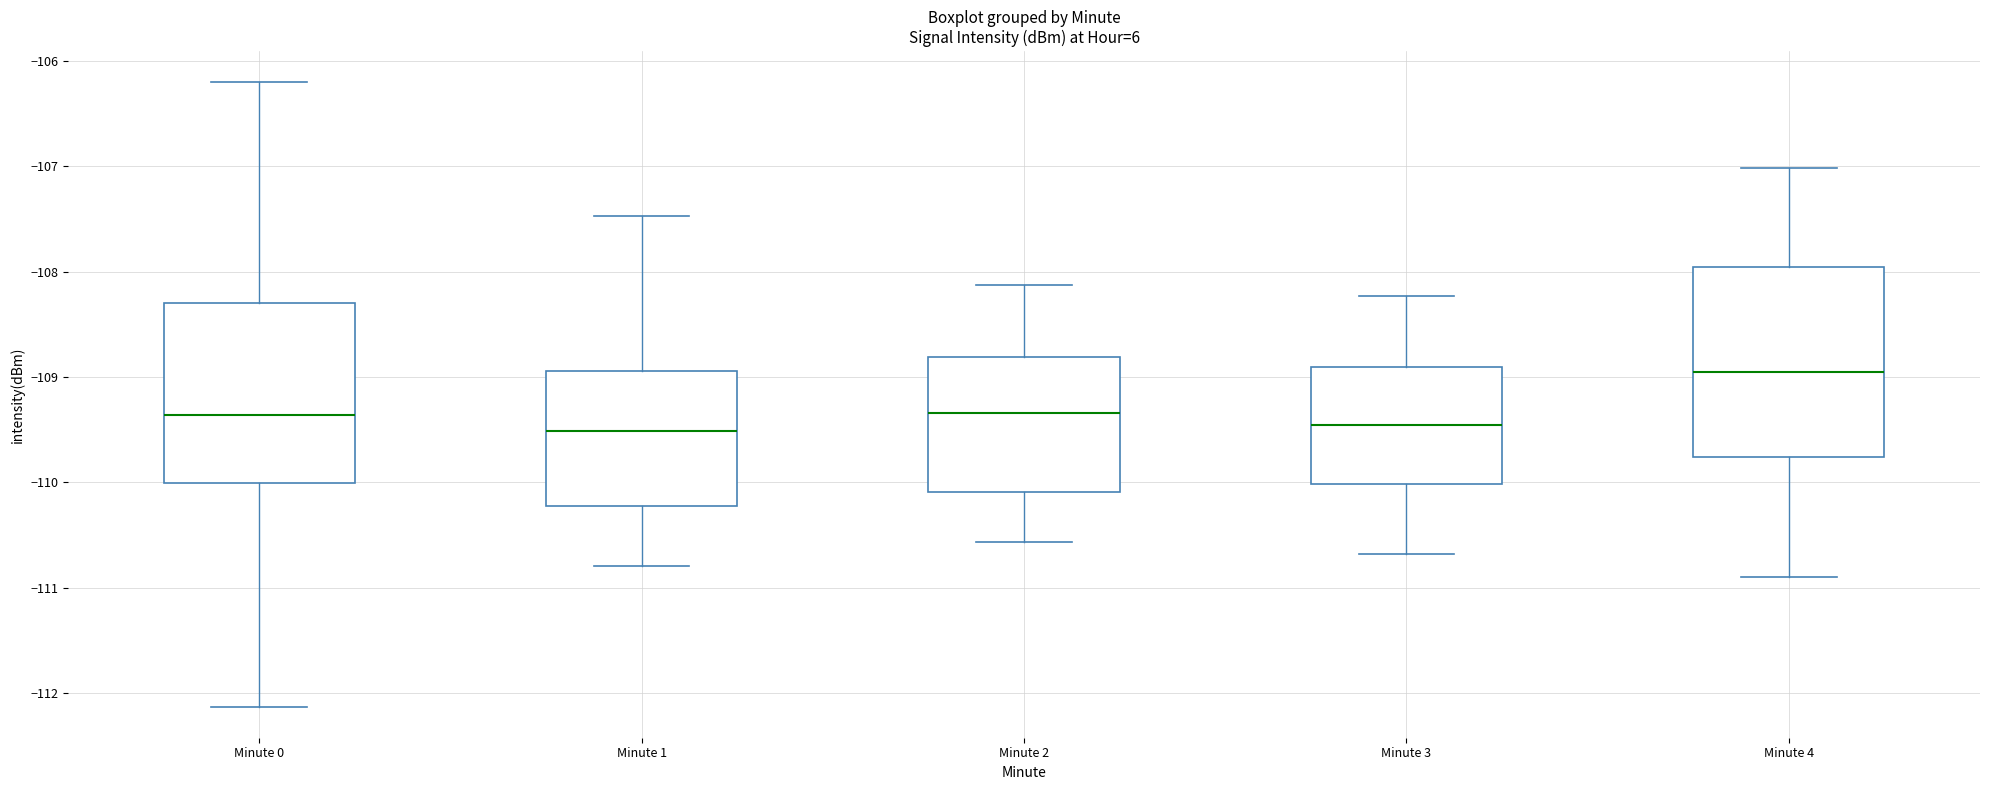

Comparing the boxes themselves (not the whiskers), which one is the tallest?

Minute 4